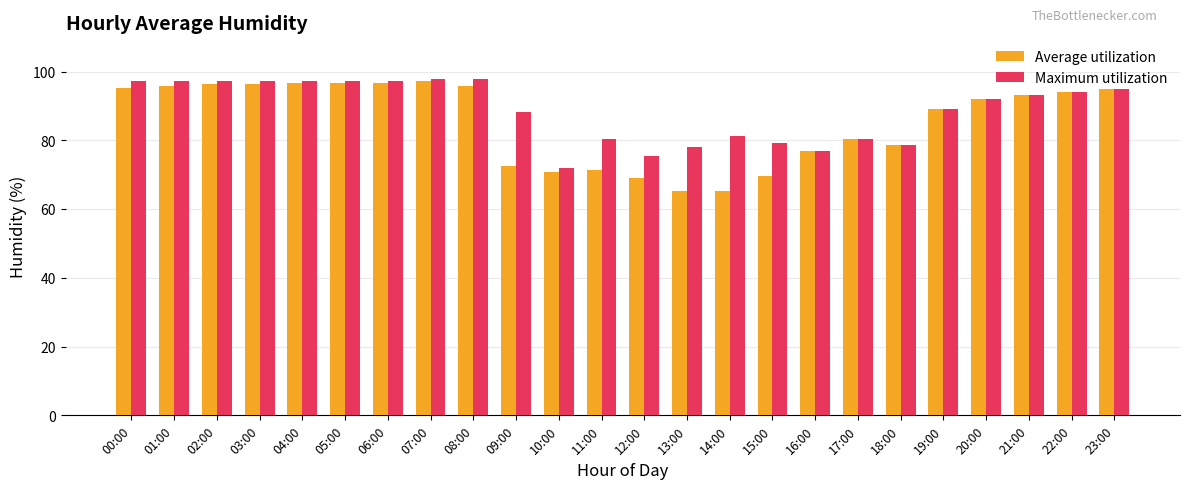

What is the total value across all series at 01:00?

193.0